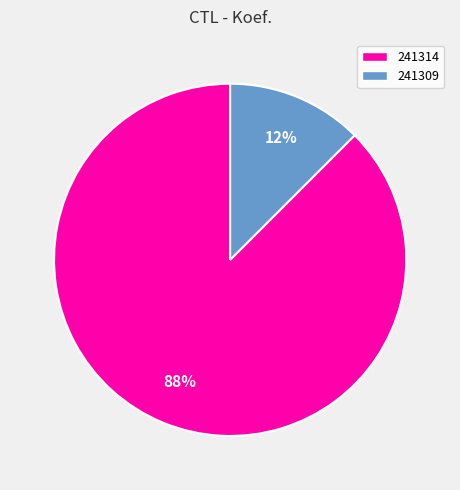

To the nearest percent, what is the average slice percentage?

50%